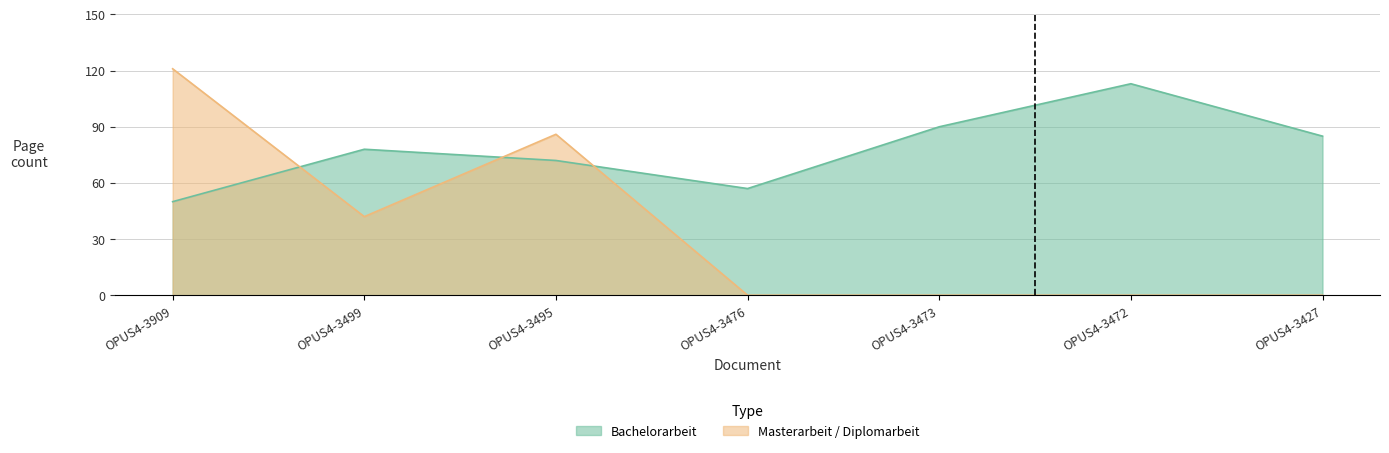

In Bachelorarbeit, how many points are higher than both neighbors (excluding endpoints)?

2